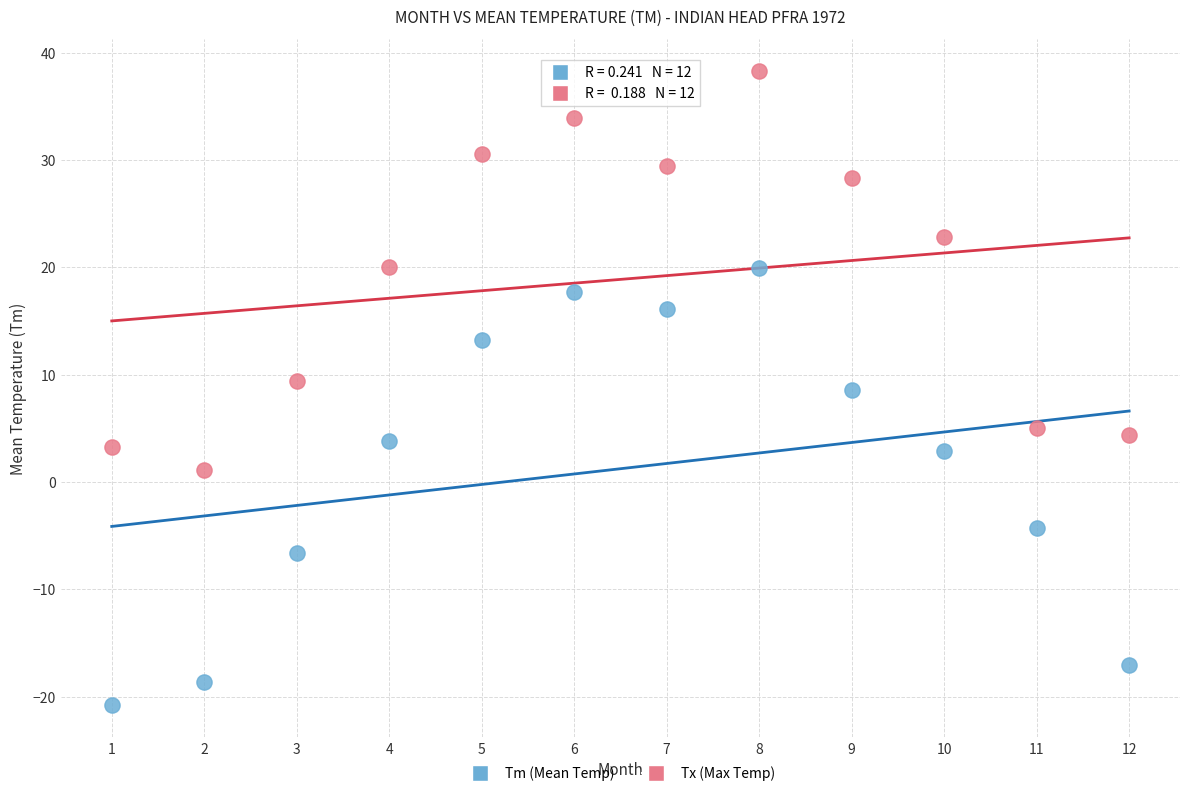

Which series contains the lowest Y value?

Tm (Mean Temp)